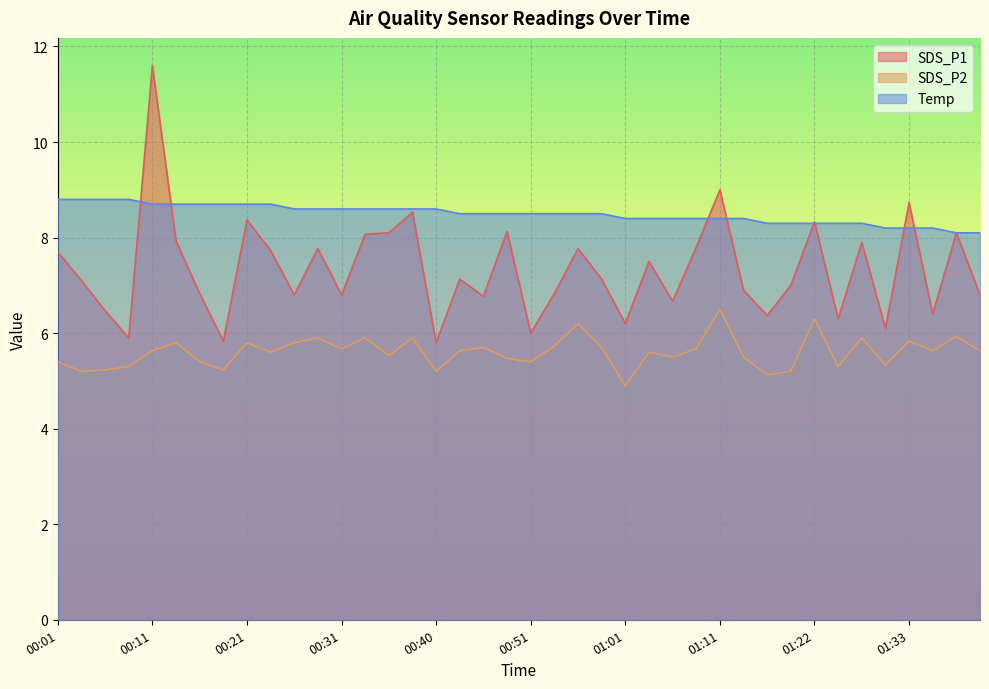

Which label corresponds to the smallest value in the chart?

01:01